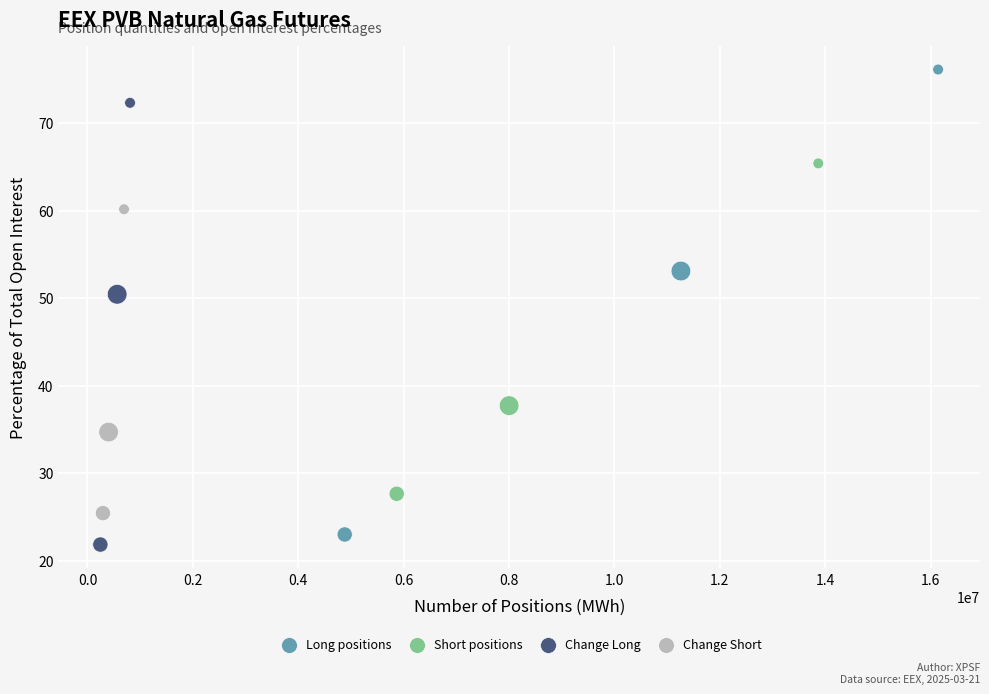

Which series reaches the maximum Y coordinate?

Long positions